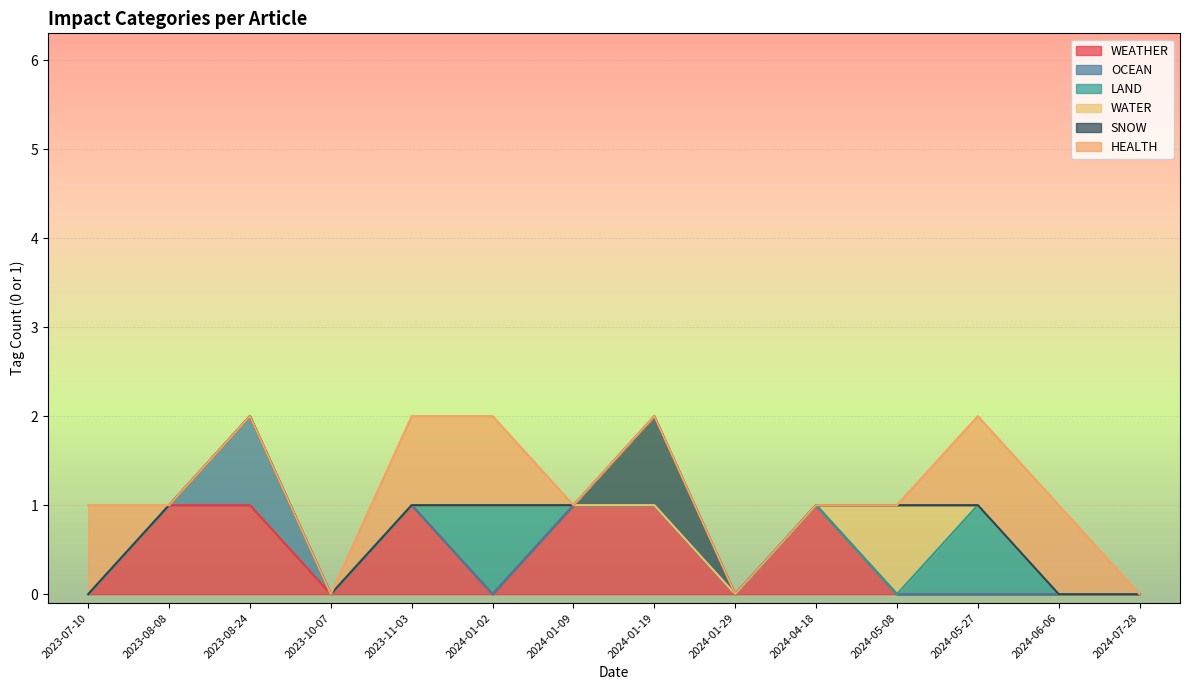

Is it true that WEATHER equals 1 at 2024-01-19?

False